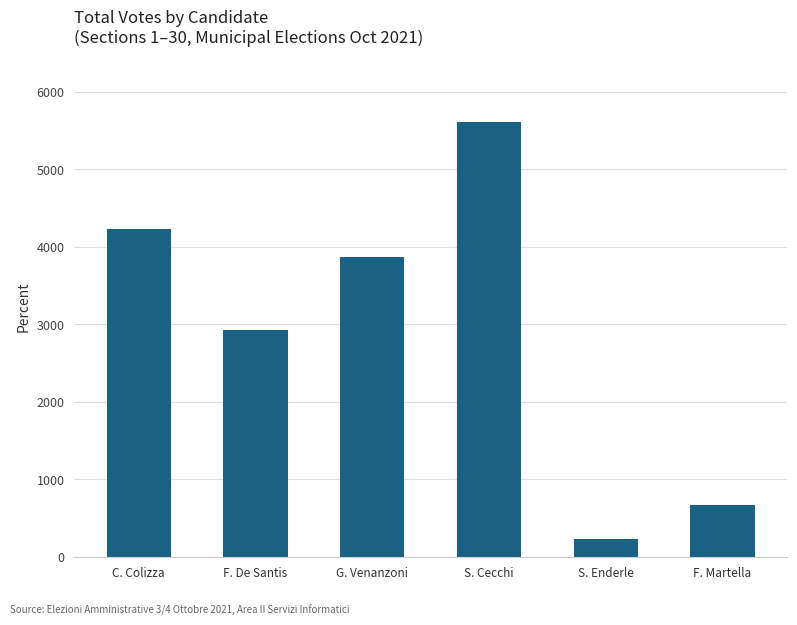

Are the bars horizontal?

No